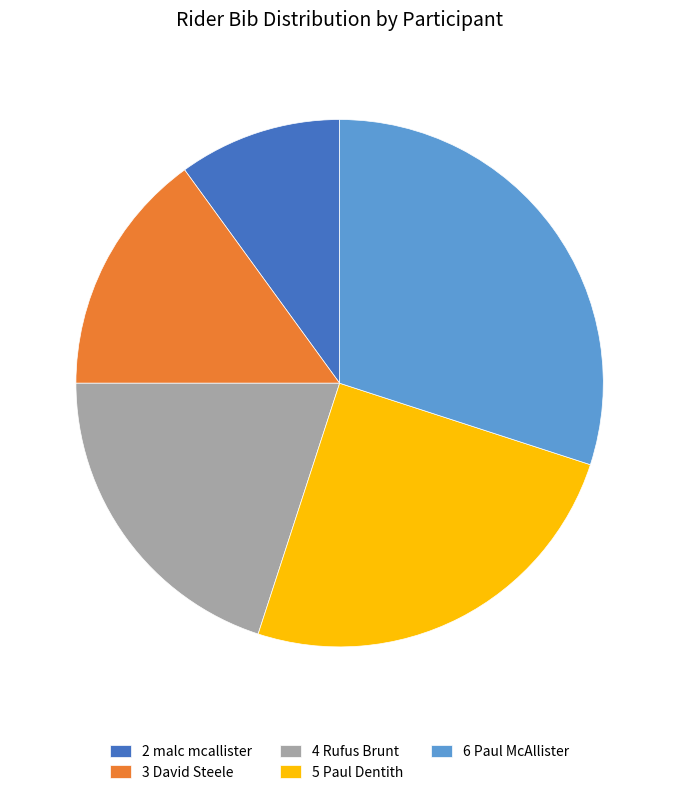

Between 5 Paul Dentith and 2 malc mcallister, which is larger?

5 Paul Dentith